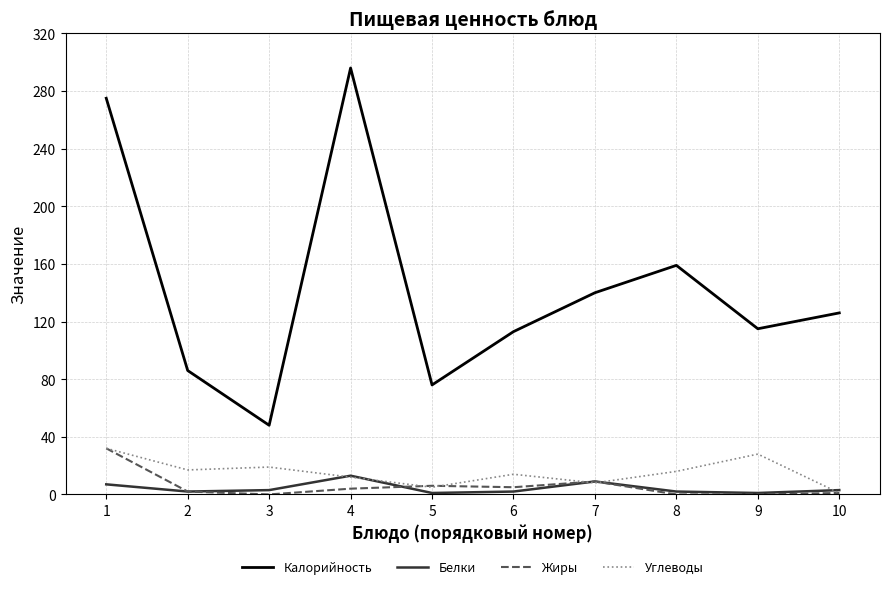

Which series has the widest spread of values?

Калорийность